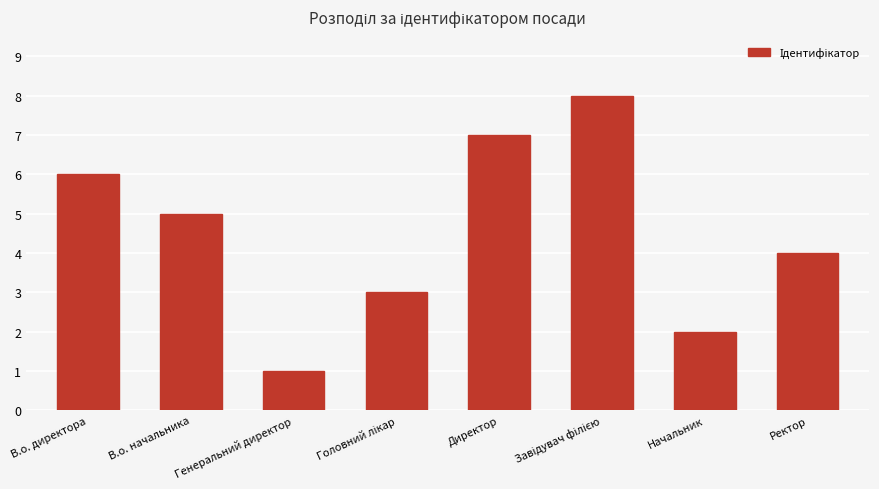

Where is the data nearest to the value 4?

Ректор